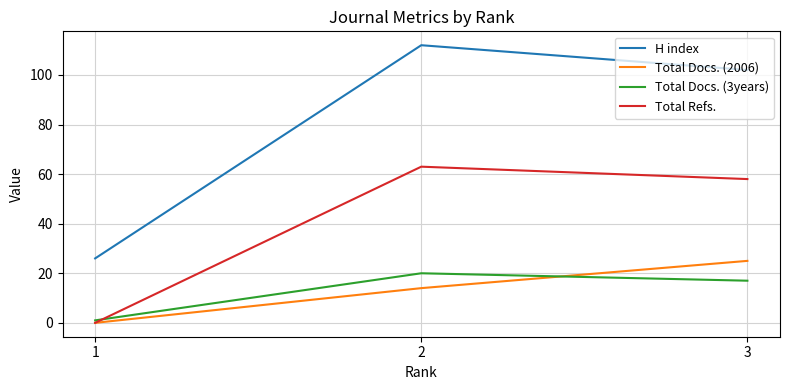

Reading left to right, what are all the values shown in this chart?

H index: 26	112	102
Total Docs. (2006): 0	14	25
Total Docs. (3years): 1	20	17
Total Refs.: 0	63	58